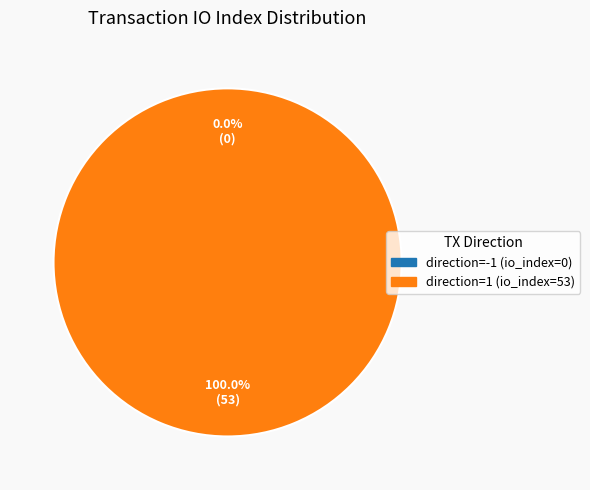

Is it true that direction=-1 (io_index=0) is 0% of the pie?

True